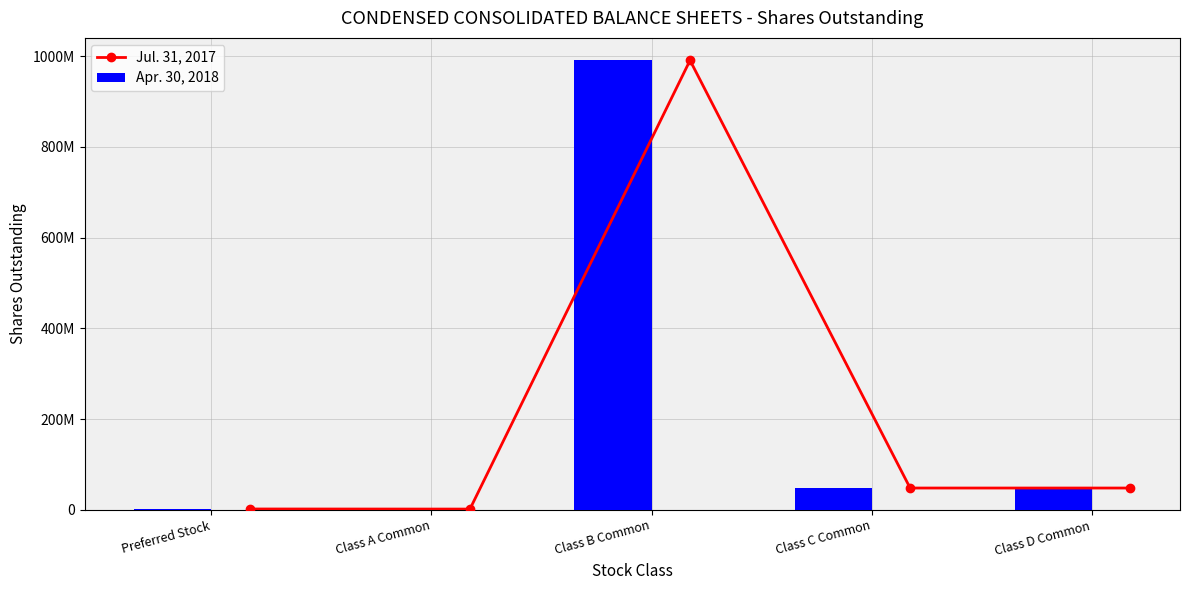

What is the sum of the Apr. 30, 2018 values at Class C Common and Class A Common?

49600000